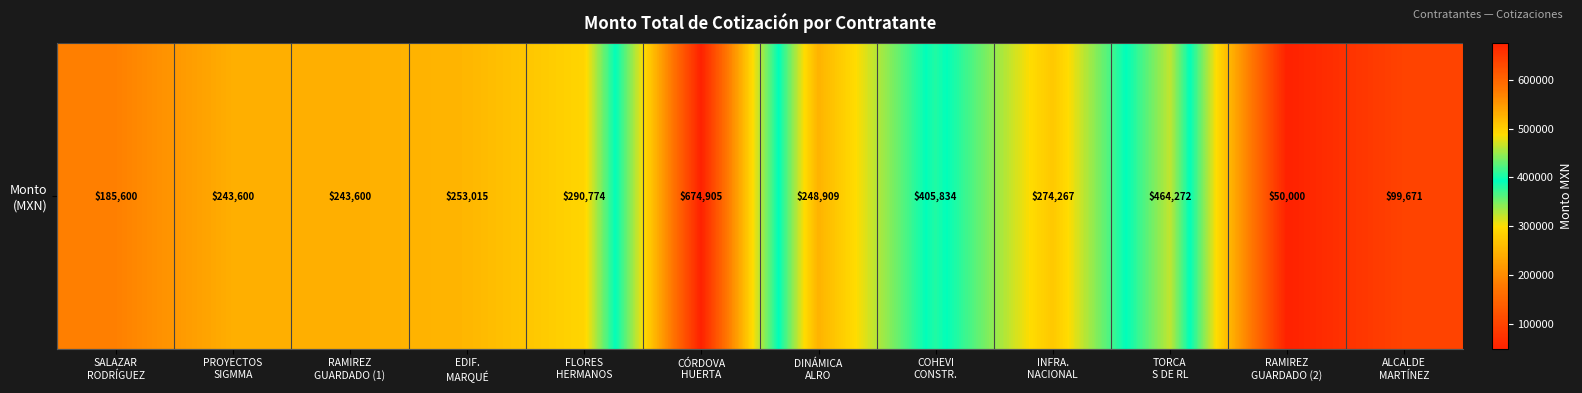

Rank the categories by value from highest to lowest.

CÓRDOVA
HUERTA, TORCA
S DE RL, COHEVI
CONSTR., FLORES
HERMANOS, INFRA.
NACIONAL, EDIF.
MARQUÉ, DINÁMICA
ALRO, PROYECTOS
SIGMMA, RAMIREZ
GUARDADO (1), SALAZAR
RODRÍGUEZ, ALCALDE
MARTÍNEZ, RAMIREZ
GUARDADO (2)